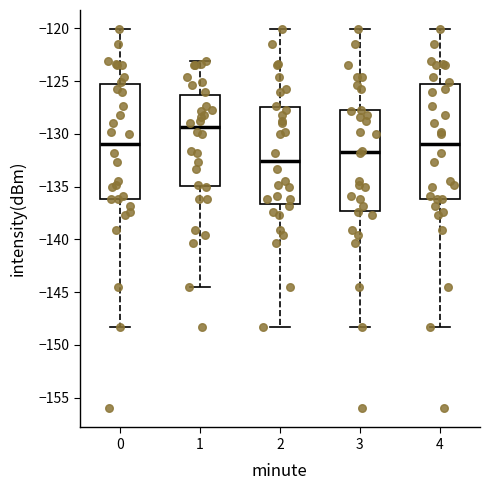

Which box's median line is the lowest?

2